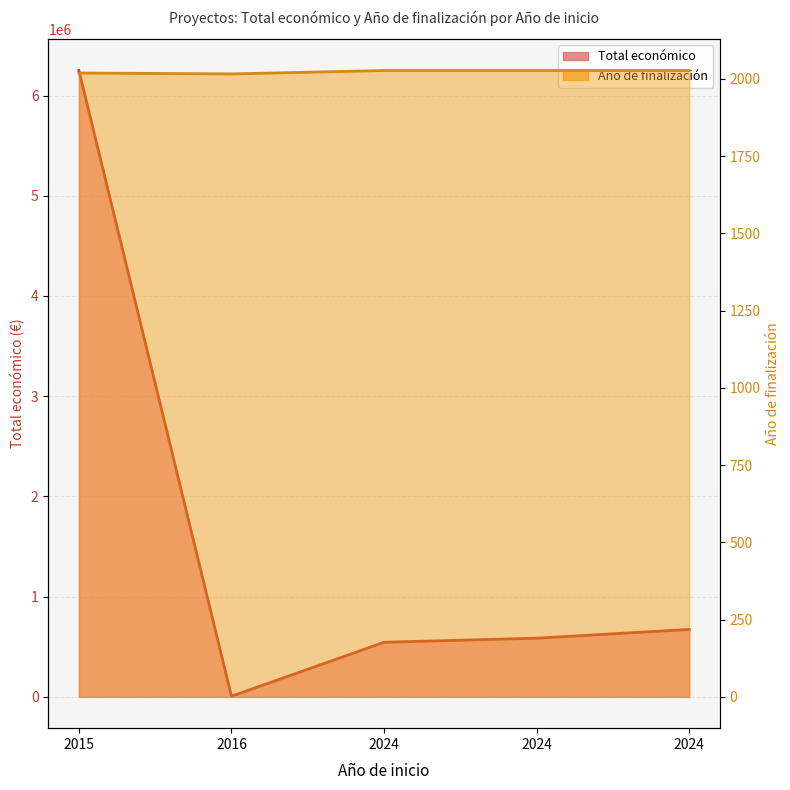

Rank the series by their average value, from lowest to highest.

Año de finalización, Total económico